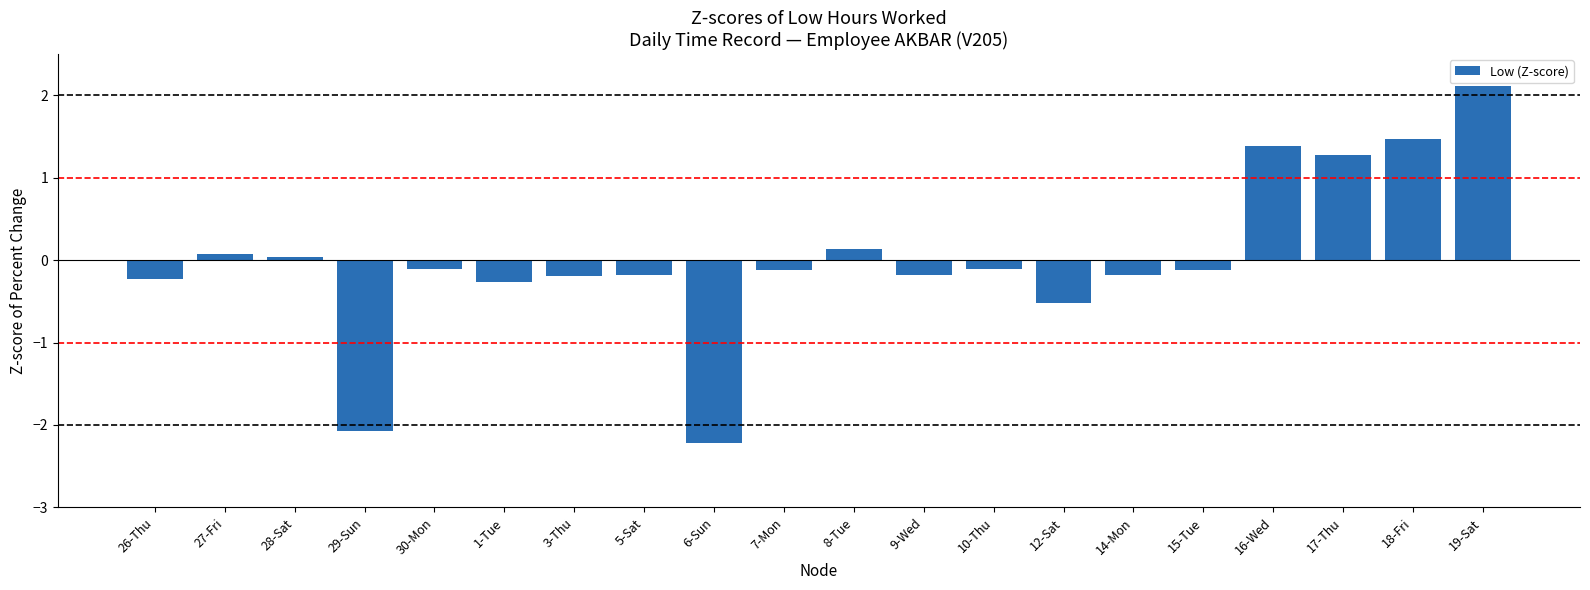

How many categories are shown in the chart?

20